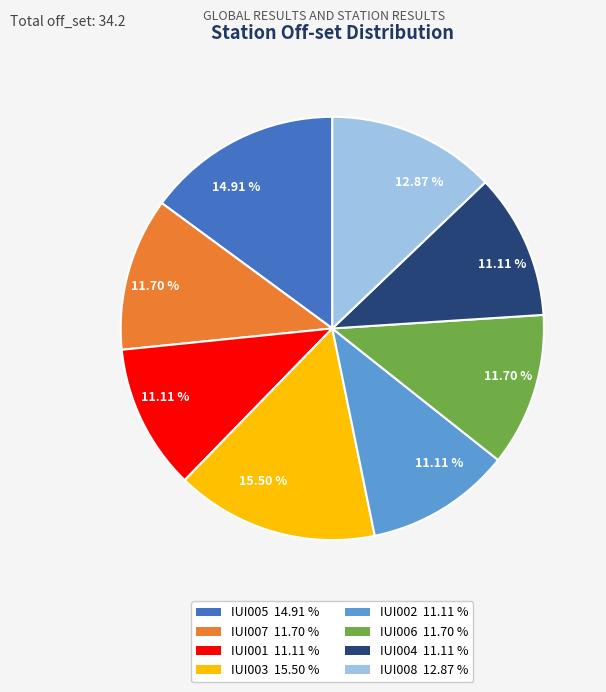

Is there any slice that represents more than half of the pie?

No